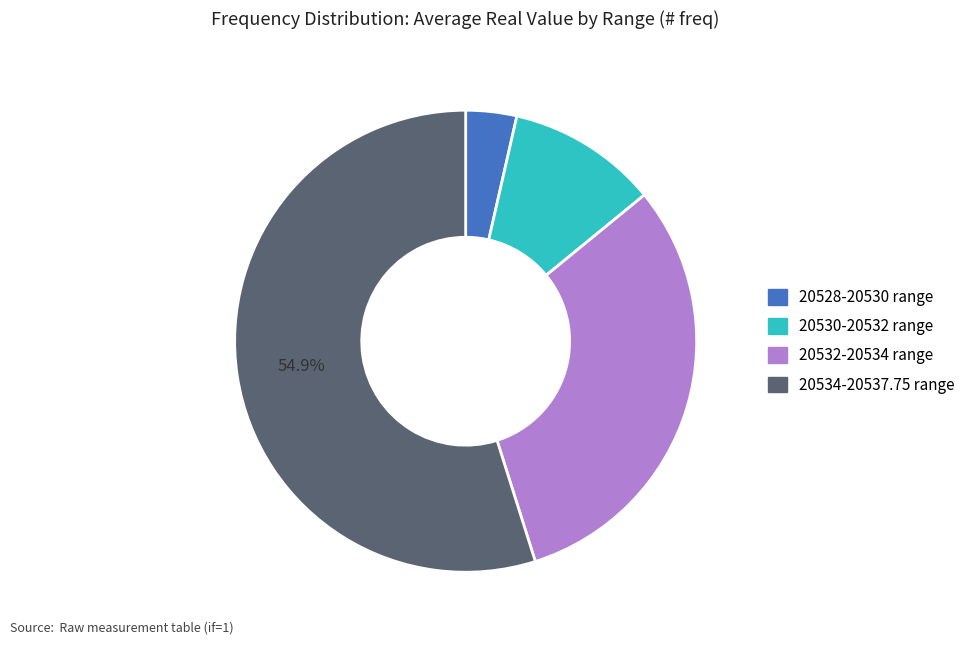

Does any single category account for the majority?

Yes